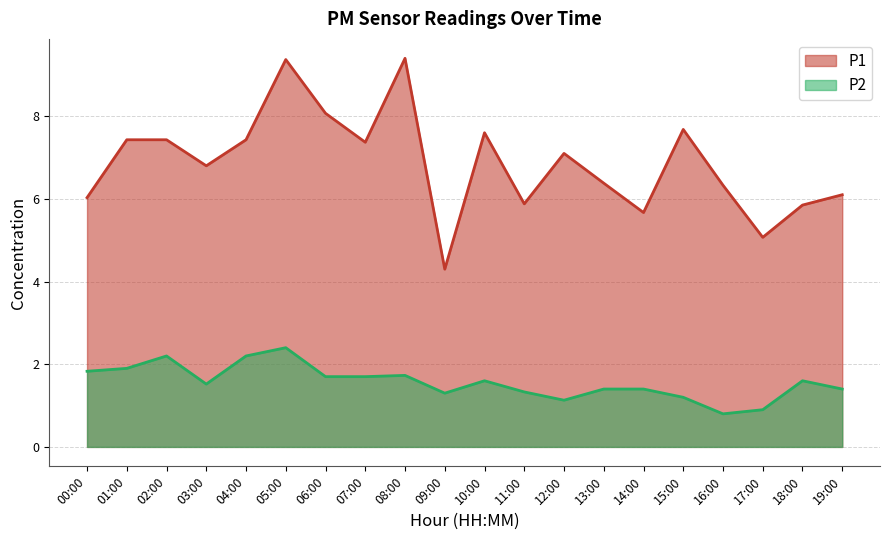

What is the difference between the P2 values at 09:00 and 17:00?

0.4